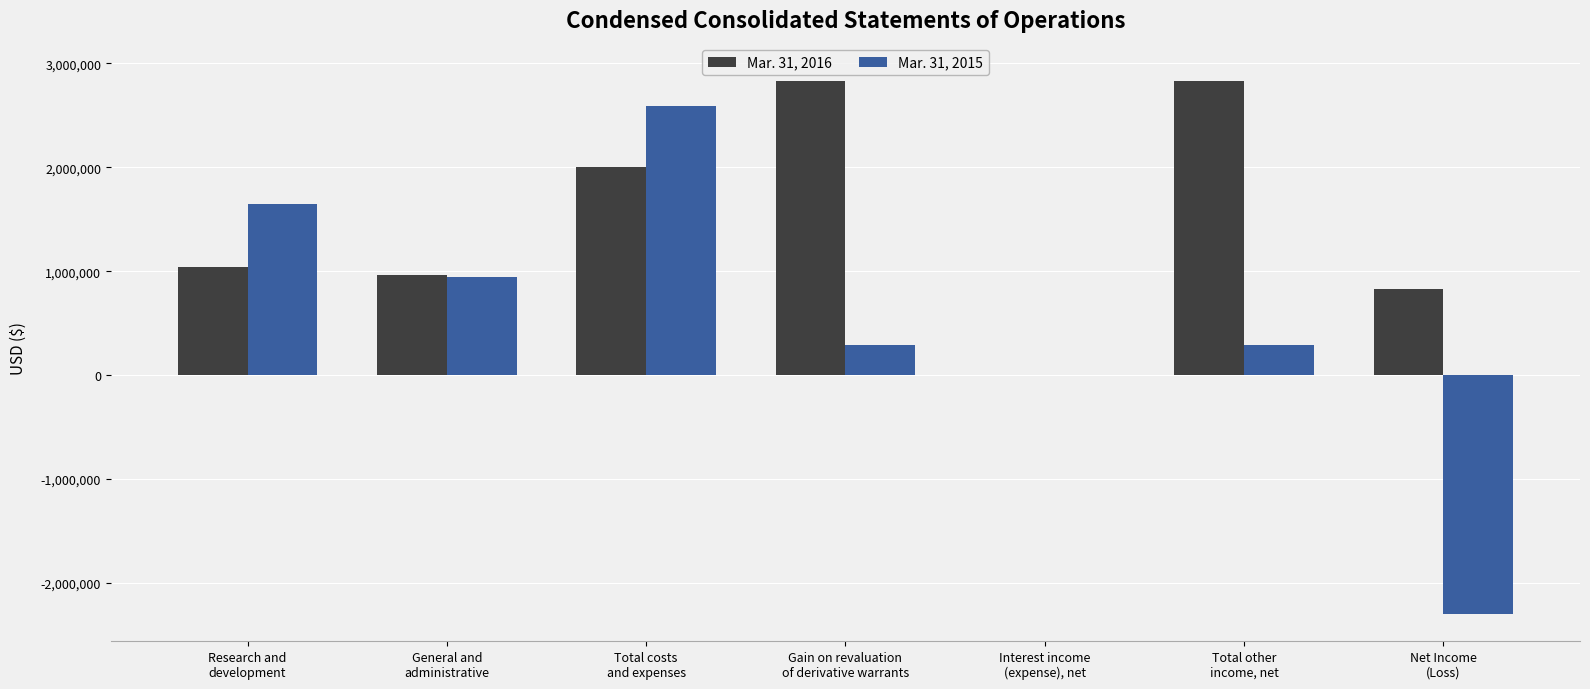

What is the approximate value of Mar. 31, 2016 at Total other
income, net, to the nearest 50?

2825250